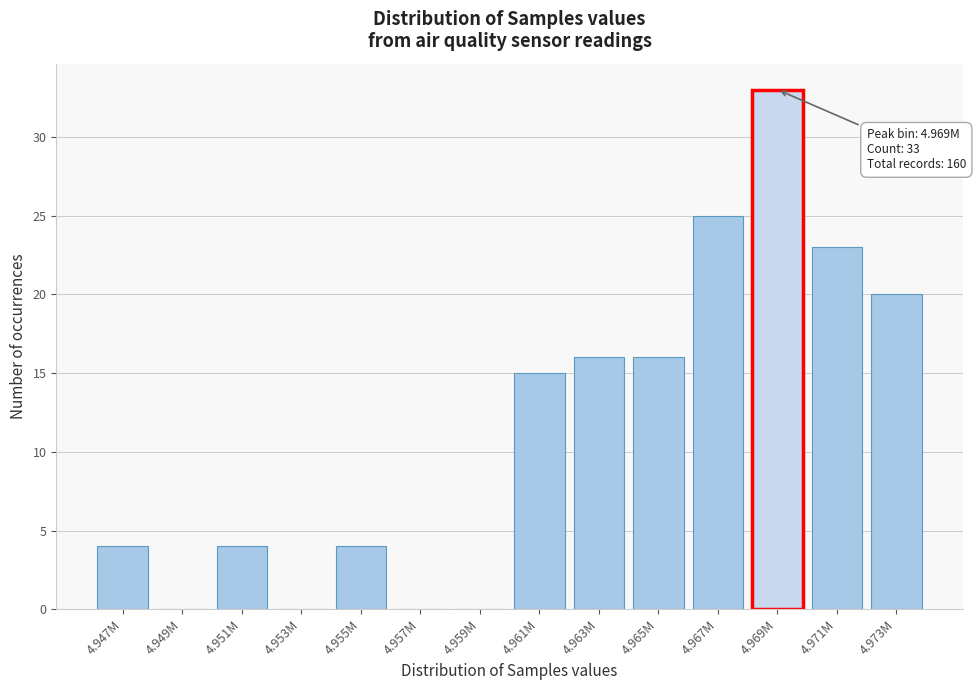

Reading left to right, transcribe all the data shown in this chart.

4.947M=4	4.949M=0	4.951M=4	4.953M=0	4.955M=4	4.957M=0	4.959M=0	4.961M=15	4.963M=16	4.965M=16	4.967M=25	4.969M=33	4.971M=23	4.973M=20